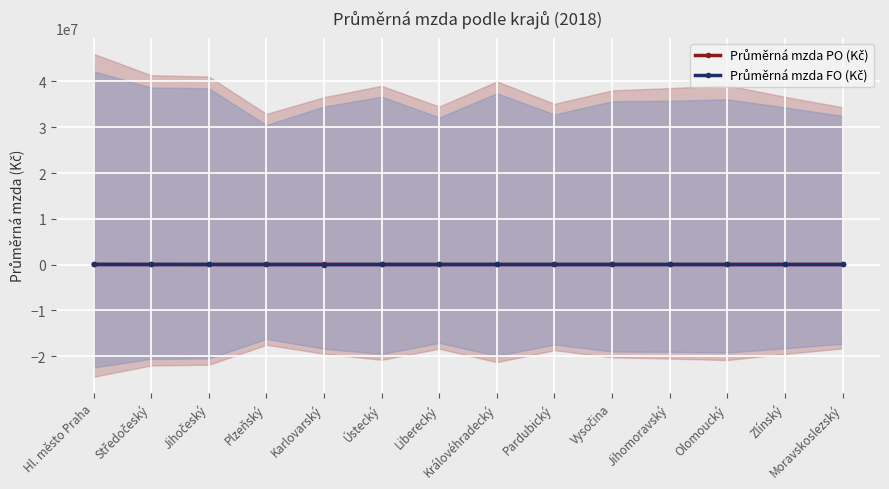

What is the difference between the Průměrná mzda FO (Kč) values at Středočeský and Liberecký?

2125